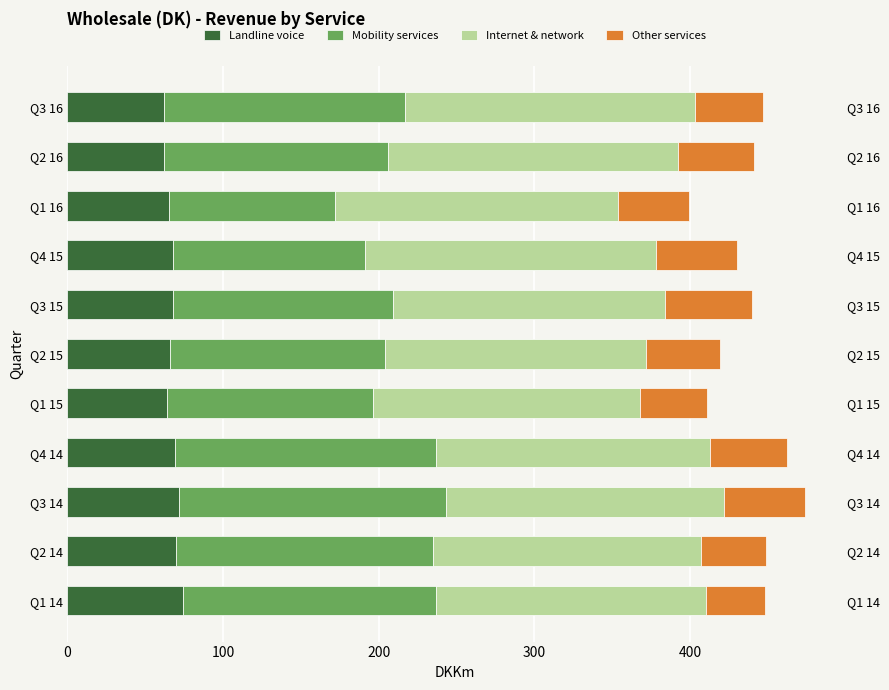

Is it true that Landline voice equals 106 at Q1 15?

False